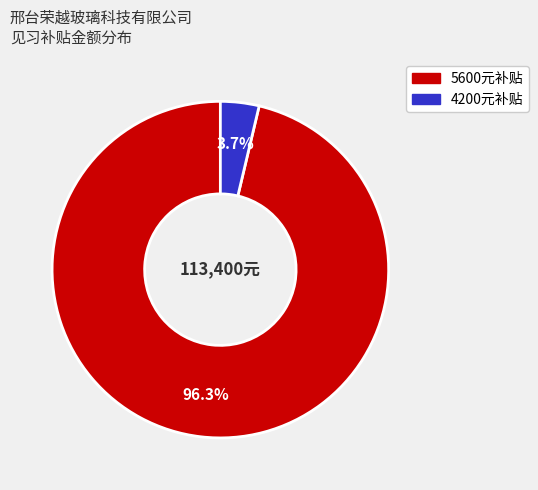

How many slices are in this pie chart?

2